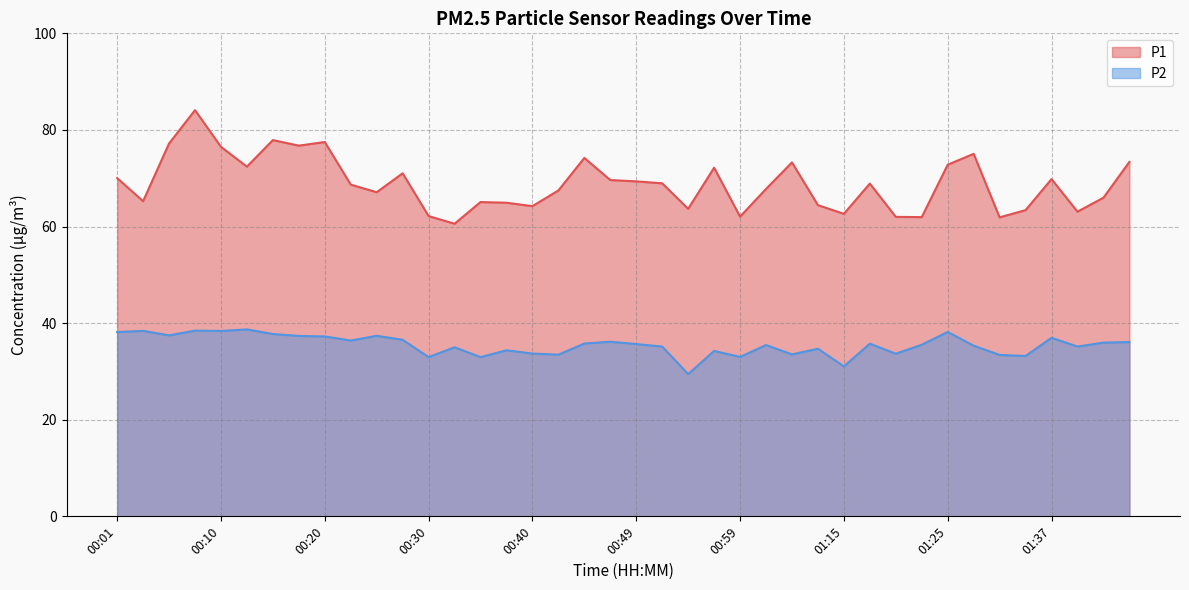

Which category has the highest value in the P1 series?

00:08